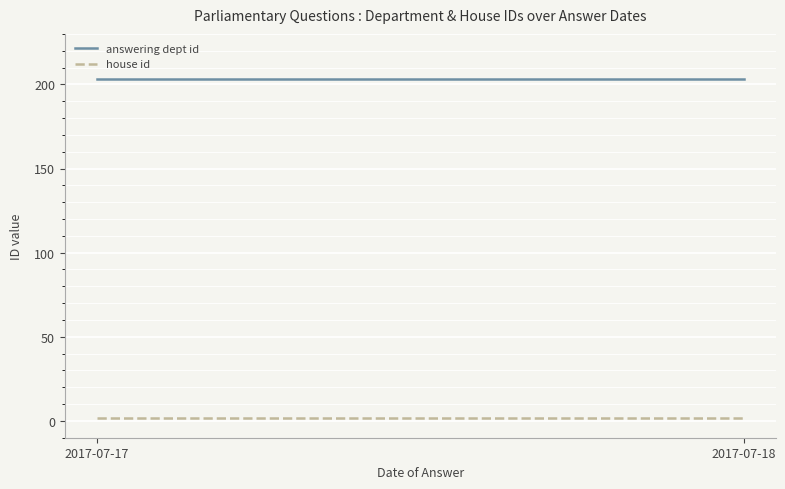

List the series in order of their overall mean, lowest first.

house id, answering dept id